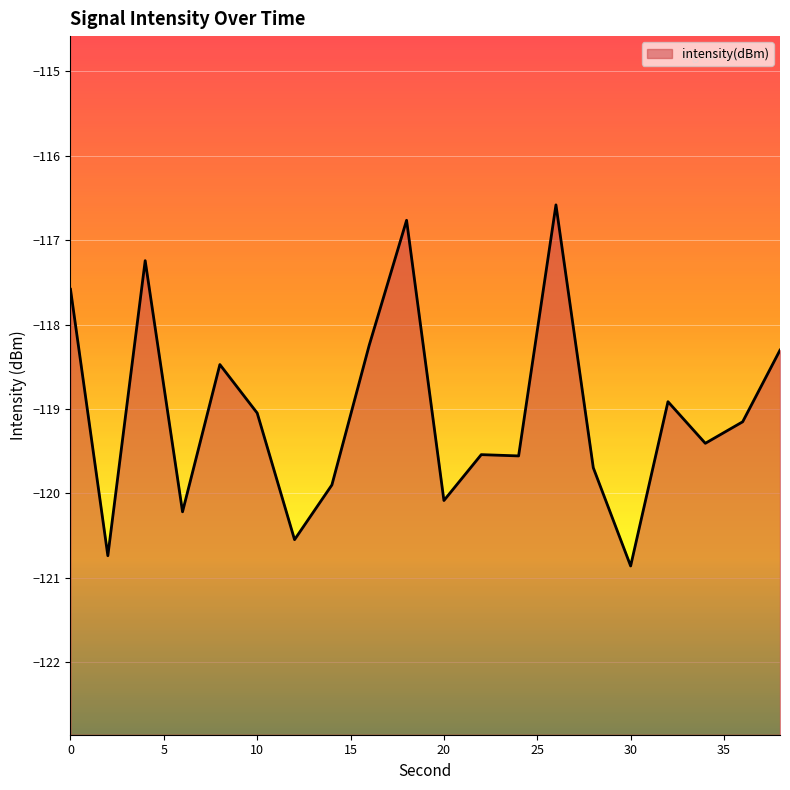

What is the smallest value displayed?

-120.9